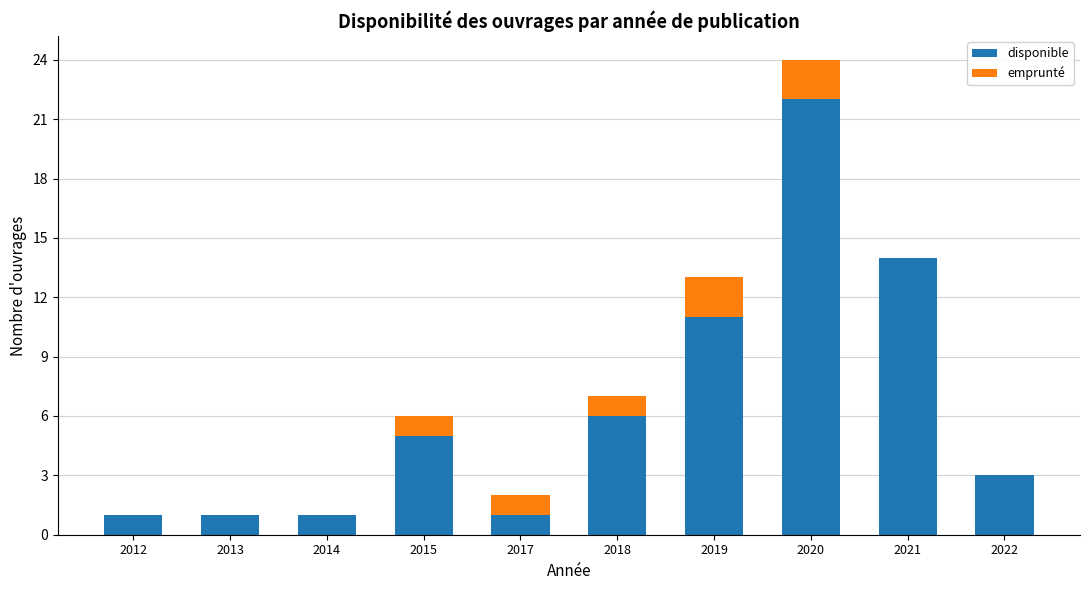

The value of disponible at 2022 is 3. True or false?

True